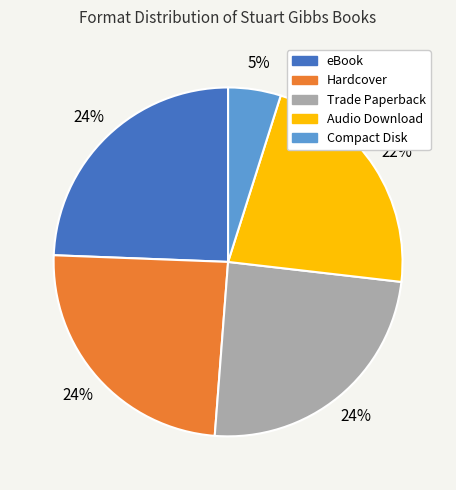

Is the sum of Audio Download and Compact Disk greater than half?

No